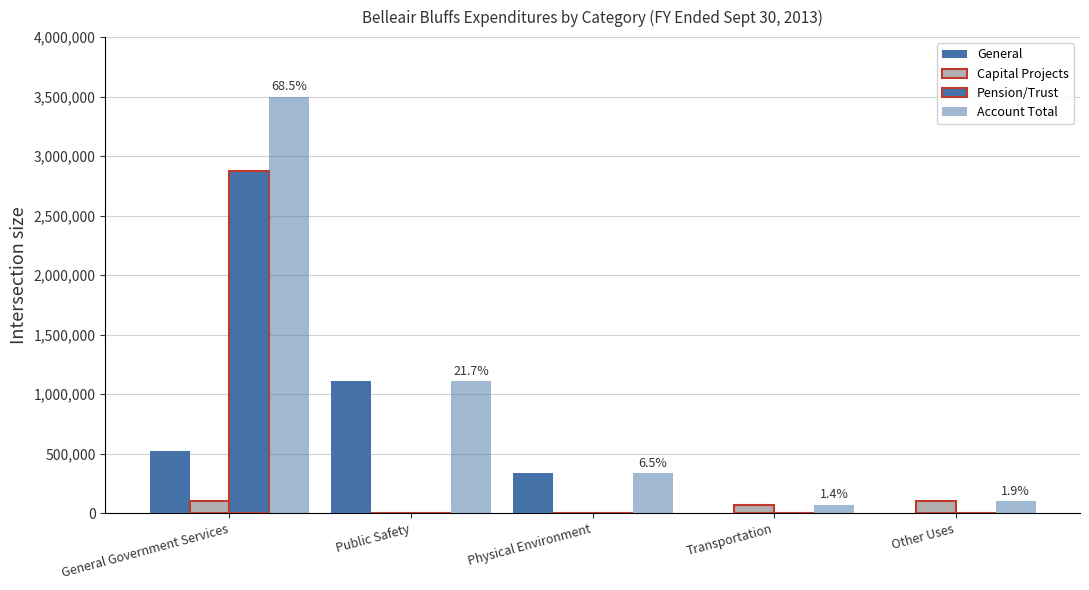

Read the Capital Projects value at Transportation.

65089